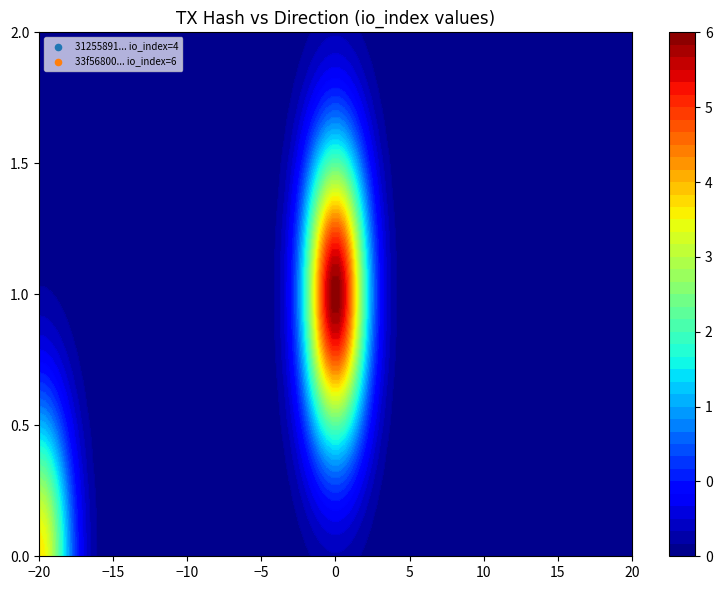

Count the 33f56800b367de63ad4058201e5391512d9fcc0 values in the range 1 to 6.

2